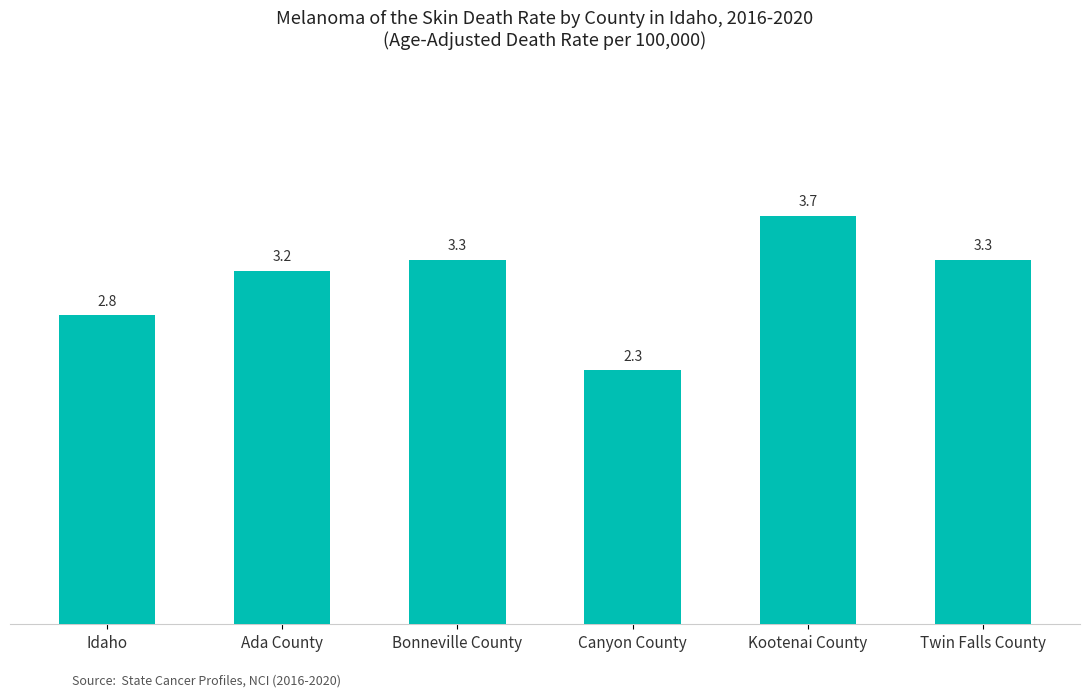

What is the label of the 2nd bar from the left?

Ada County